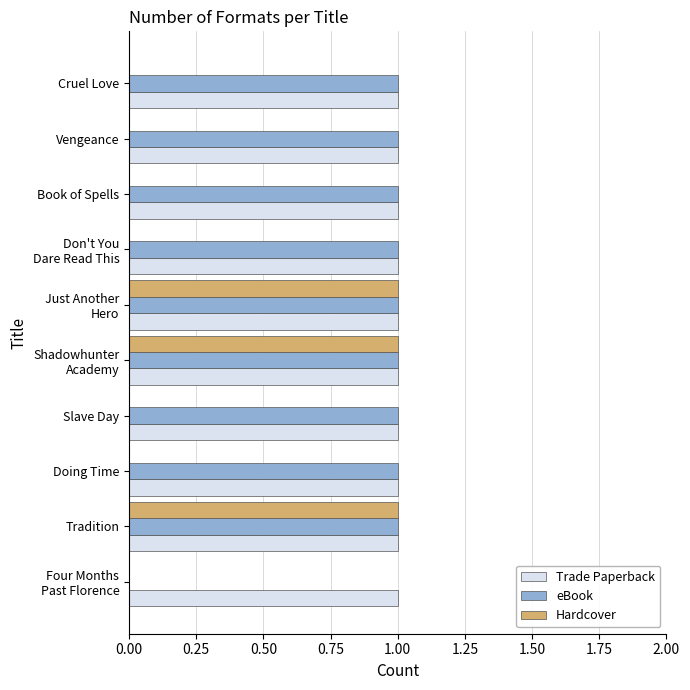

What is the sum of all eBook values?

9